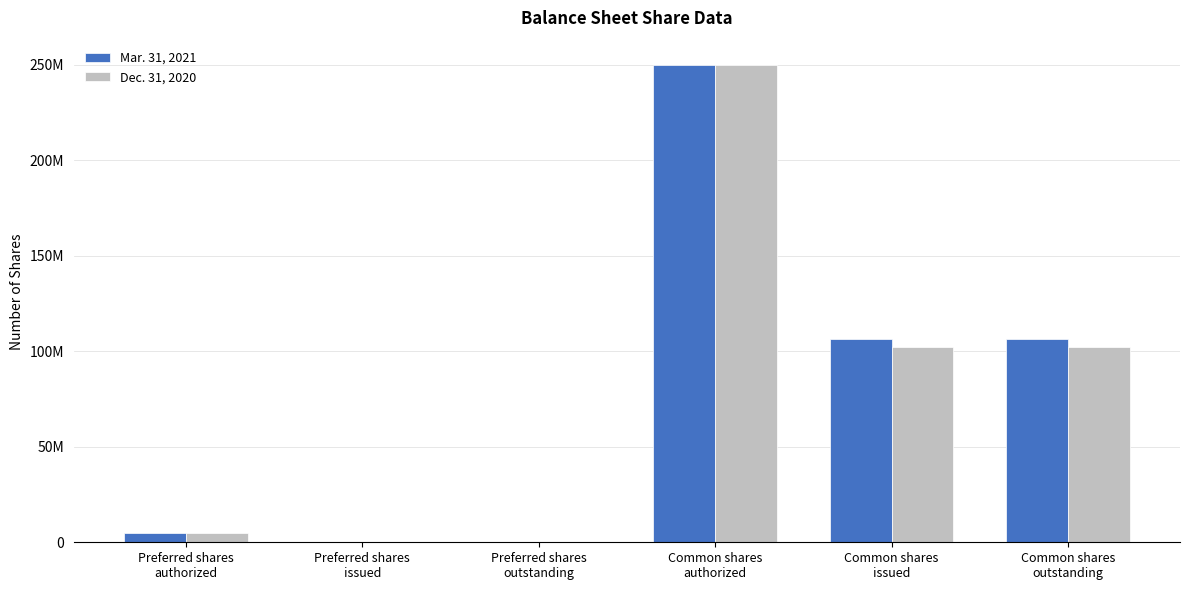

At which category is the sum across all series the highest?

Common shares
authorized